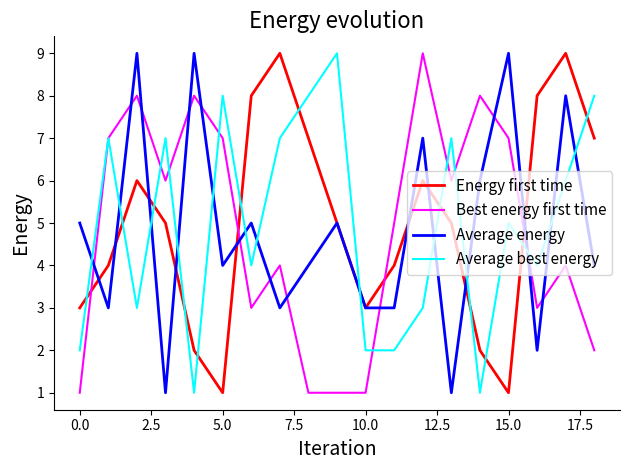

Reading left to right, transcribe all the data shown in this chart.

Energy first time: 3	4	6	5	2	1	8	9	7	5	3	4	6	5	2	1	8	9	7
Best energy first time: 1	7	8	6	8	7	3	4	1	1	1	5	9	6	8	7	3	4	2
Average energy: 5	3	9	1	9	4	5	3	4	5	3	3	7	1	6	9	2	8	4
Average best energy: 2	7	3	7	1	8	4	7	8	9	2	2	3	7	1	5	4	6	8